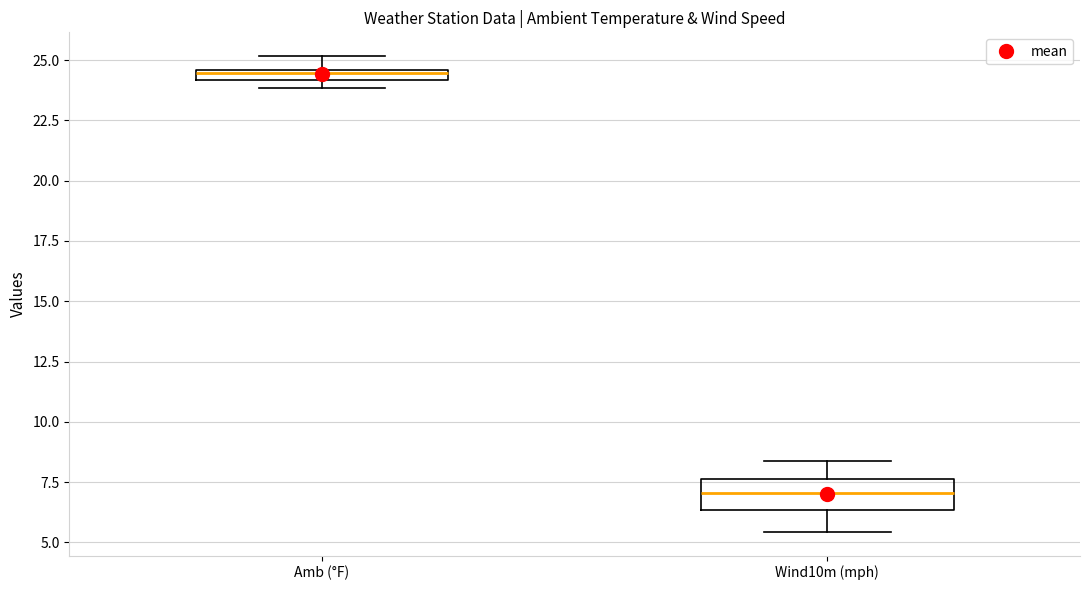

Which box has the lowest median line?

Wind10m (mph)